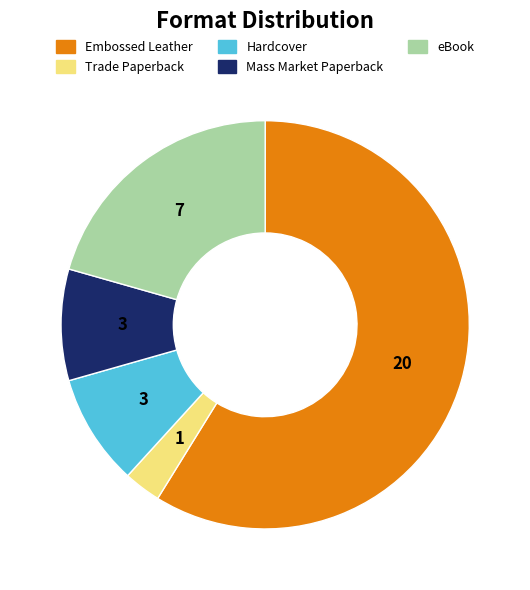

The Mass Market Paperback slice represents 9% of the pie. True or false?

True